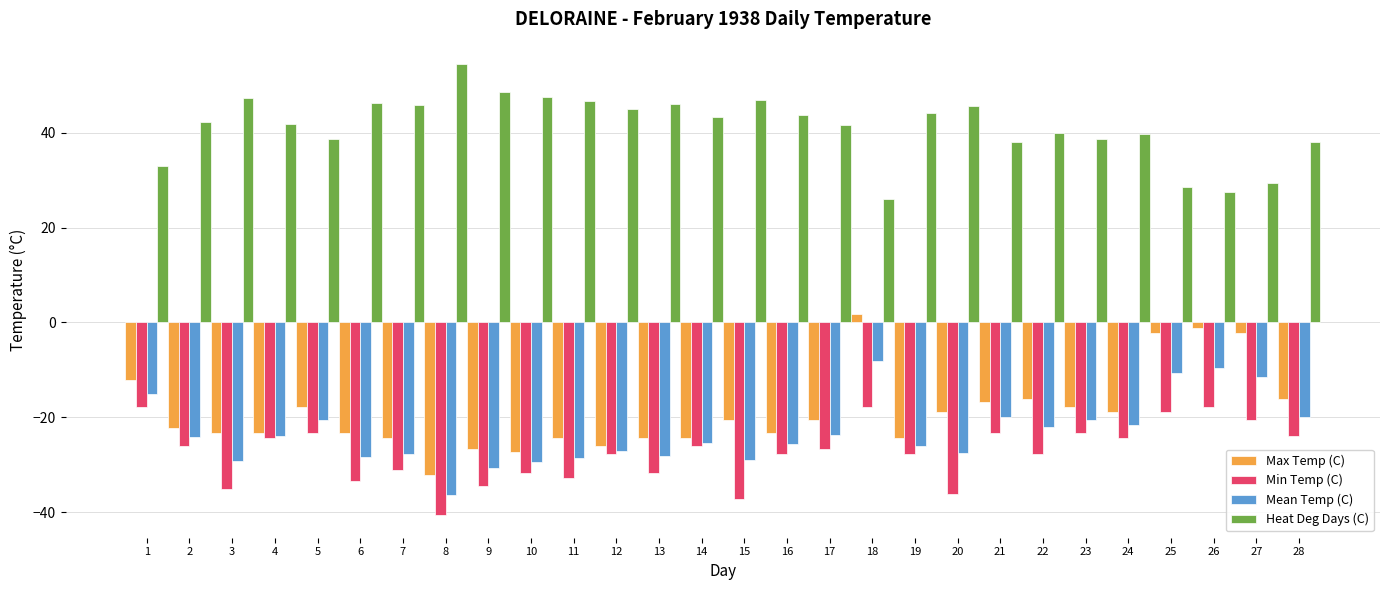

What is the difference between the highest and lowest values at 23?

61.9